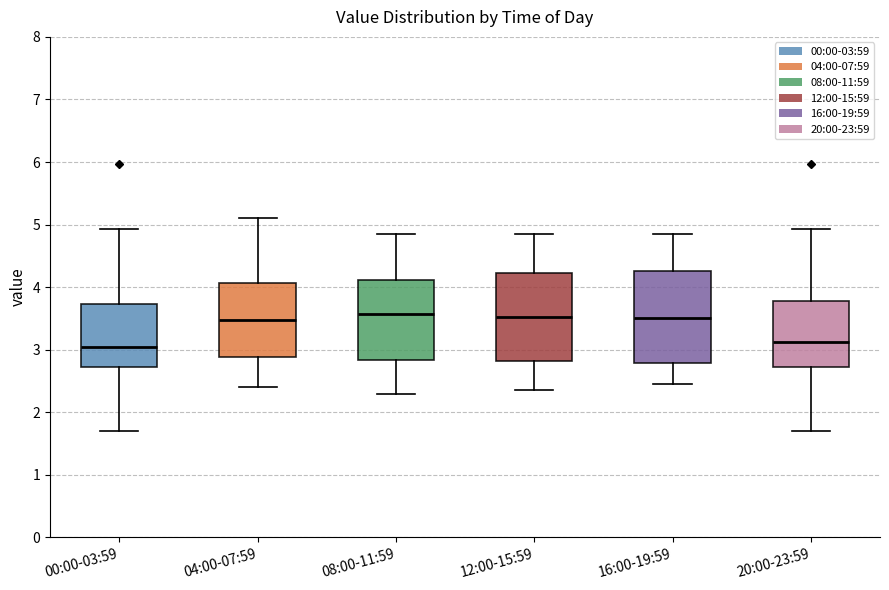

Reading left to right, transcribe this box plot: for each box, give where its median line is, the range the box spans, and where its two whiskers end, as read against the y-axis. The values are not printed on the chart, so give them approximately, as read against the axis.

00:00-03:59: median 3.1, box 2.7 to 3.7, whiskers 1.7 to 4.9
04:00-07:59: median 3.5, box 2.9 to 4.1, whiskers 2.4 to 5.1
08:00-11:59: median 3.6, box 2.8 to 4.1, whiskers 2.3 to 4.9
12:00-15:59: median 3.5, box 2.8 to 4.2, whiskers 2.4 to 4.9
16:00-19:59: median 3.5, box 2.8 to 4.3, whiskers 2.5 to 4.9
20:00-23:59: median 3.1, box 2.7 to 3.8, whiskers 1.7 to 4.9